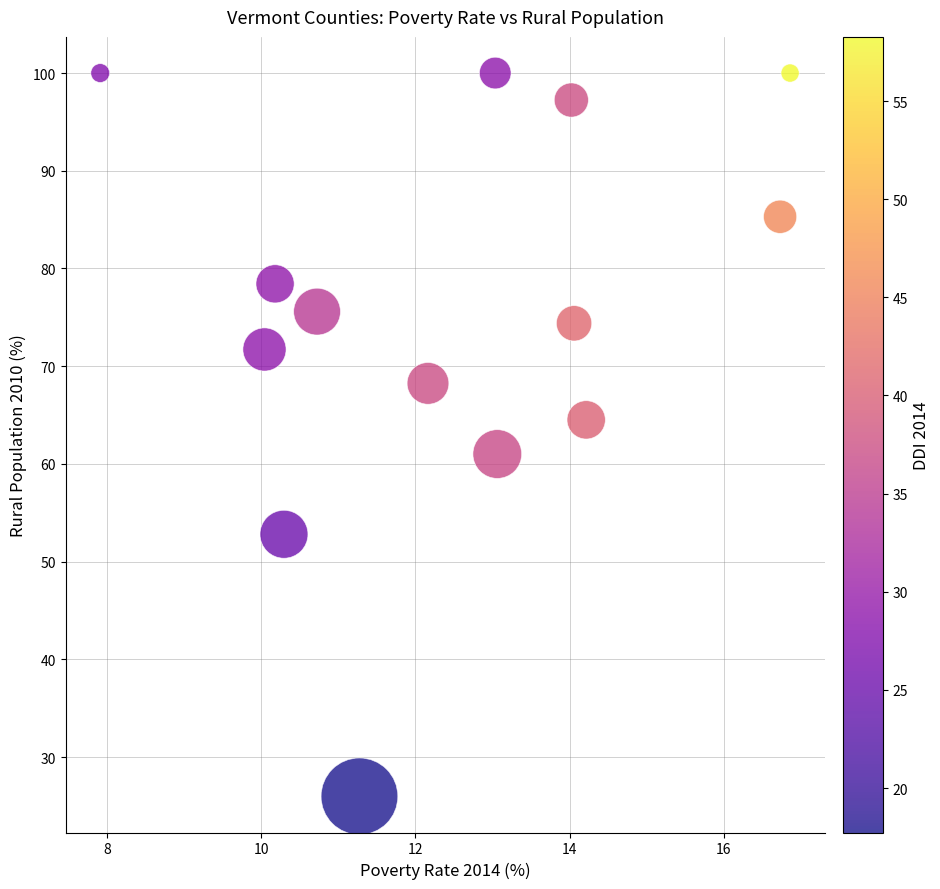

What is the range of Y values (max minus min)?

74.0